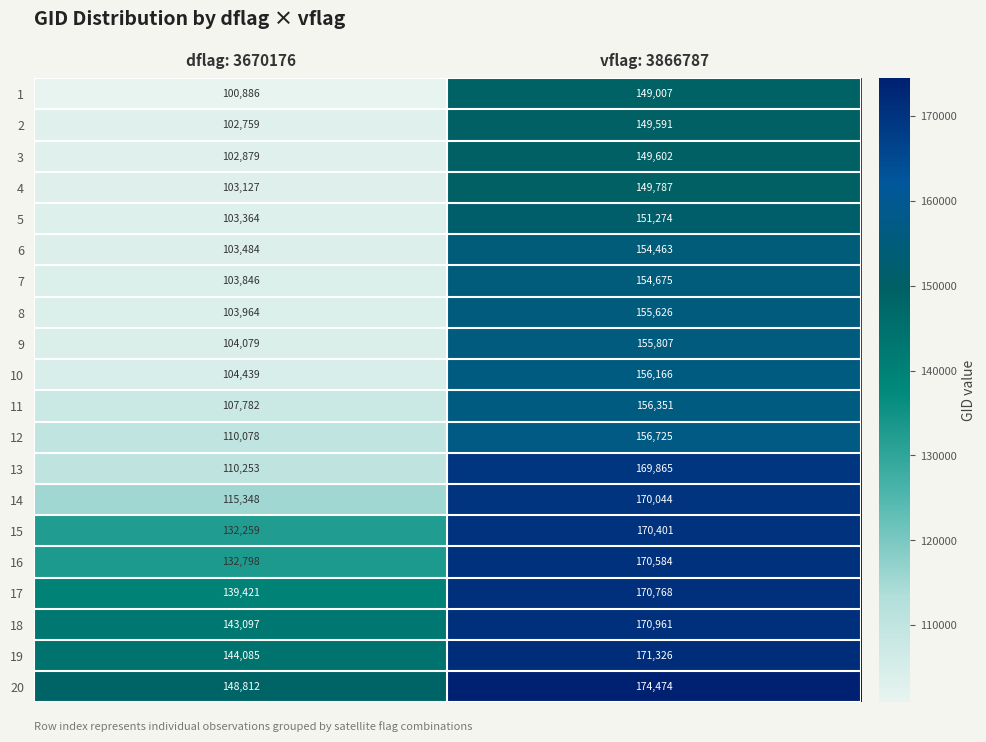

What is the highest value of the 2 series?

149591